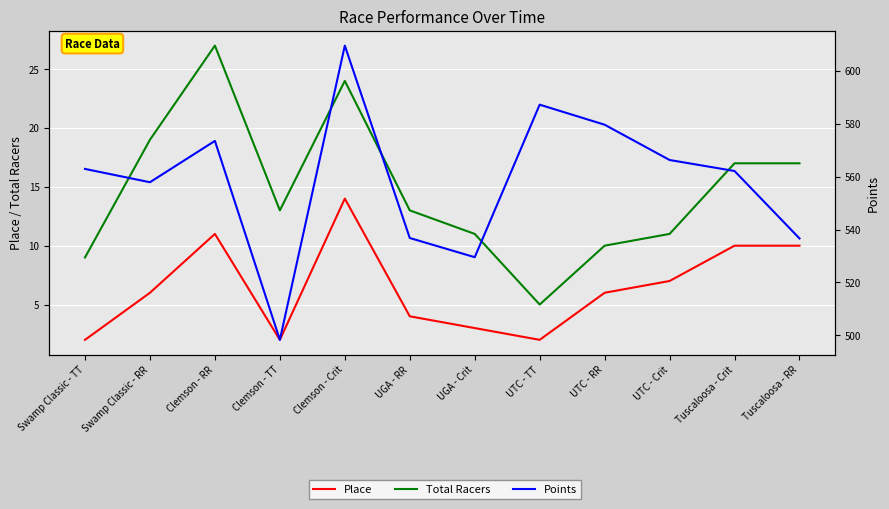

Which category has the highest value in the Total Racers series?

Clemson - RR